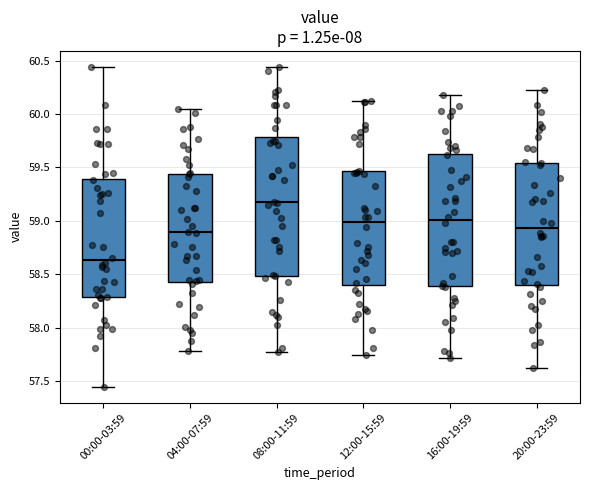

Reading left to right, transcribe this box plot: for each box, give where its median line is, the range the box spans, and where its two whiskers end, as read against the y-axis. The values are not printed on the chart, so give them approximately, as read against the axis.

00:00-03:59: median 58.65, box 58.30 to 59.40, whiskers 57.45 to 60.45
04:00-07:59: median 58.90, box 58.45 to 59.45, whiskers 57.80 to 60.05
08:00-11:59: median 59.20, box 58.50 to 59.80, whiskers 57.75 to 60.45
12:00-15:59: median 59.00, box 58.40 to 59.45, whiskers 57.75 to 60.10
16:00-19:59: median 59.00, box 58.40 to 59.65, whiskers 57.70 to 60.20
20:00-23:59: median 58.95, box 58.40 to 59.55, whiskers 57.60 to 60.20